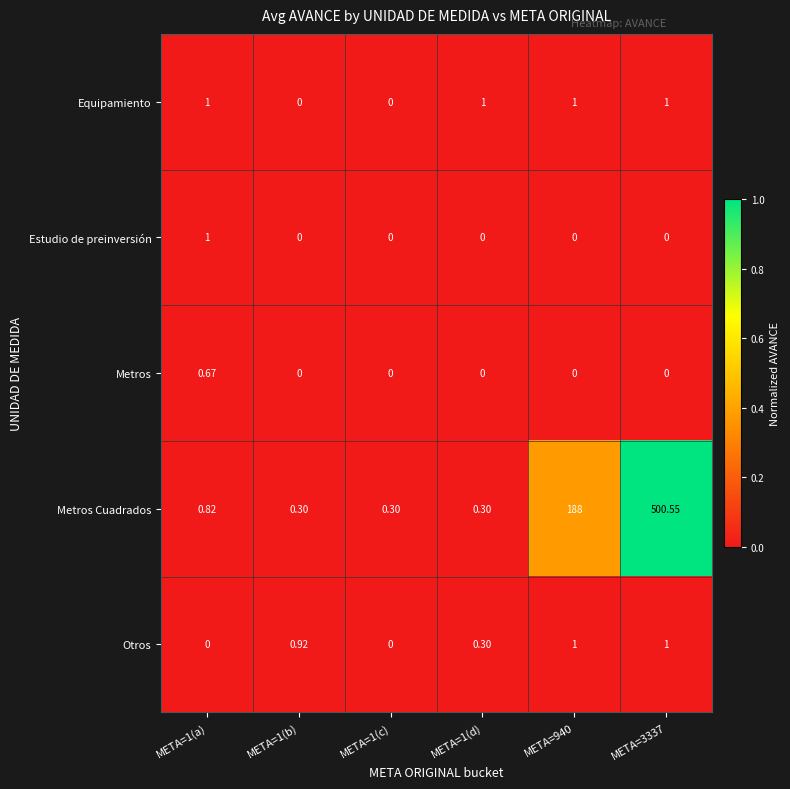

Which series has the largest range (max minus min)?

Metros Cuadrados